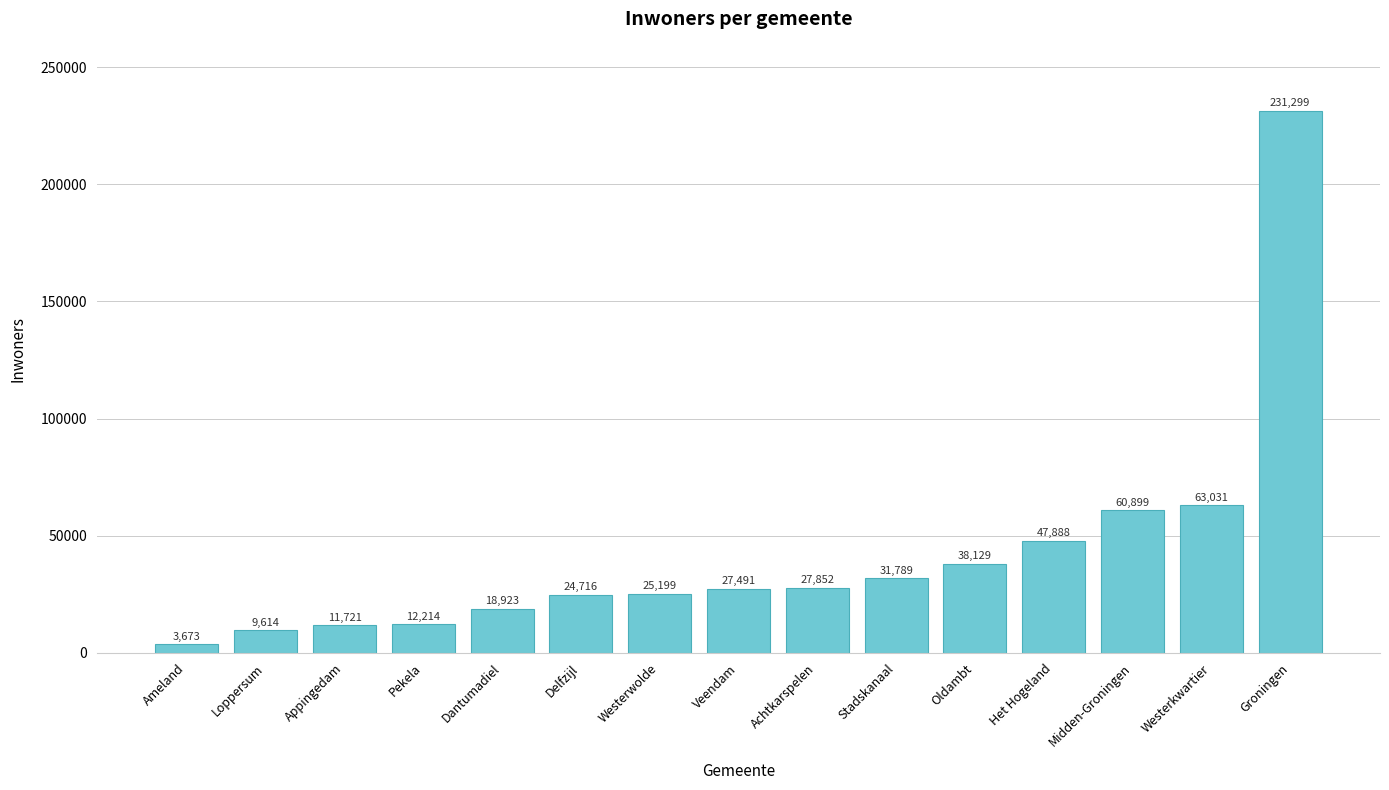

What is the value of the 2nd bar from the left?

9614